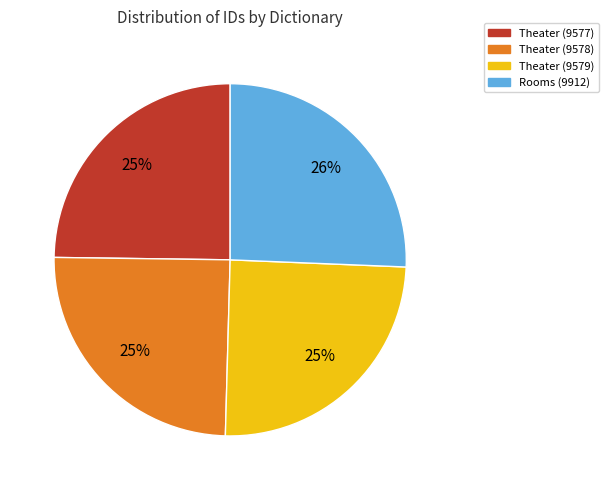

How many segments does this pie chart have?

4